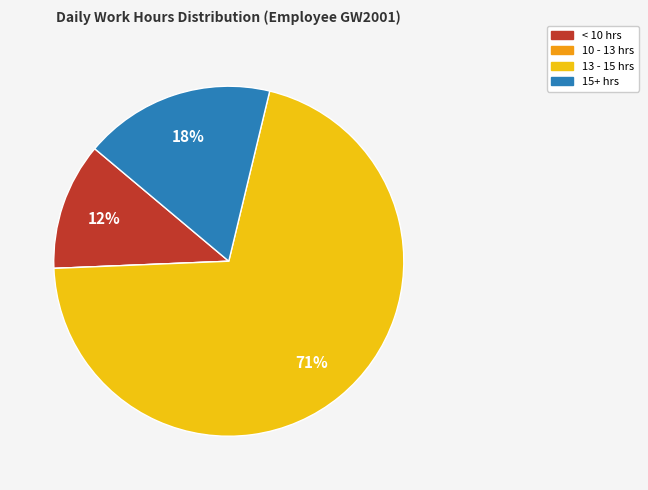

To the nearest percent, what is the average slice percentage?

25%